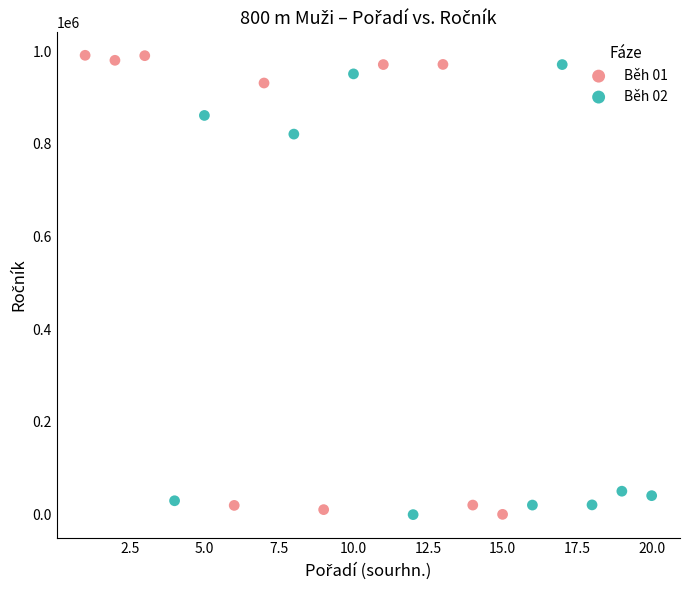

Which series has the widest spread of Y values?

Běh 01